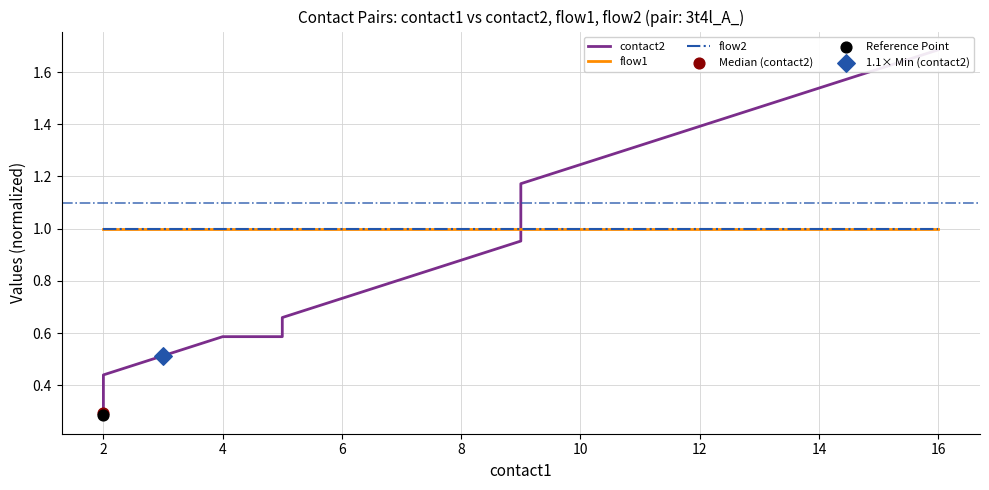

Which series contains the highest Y value?

contact2